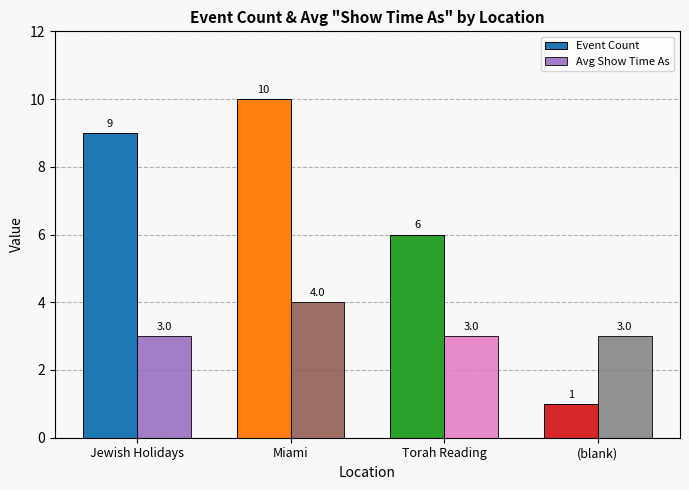

Count the Avg Show Time As values in the range 3 to 4.

4